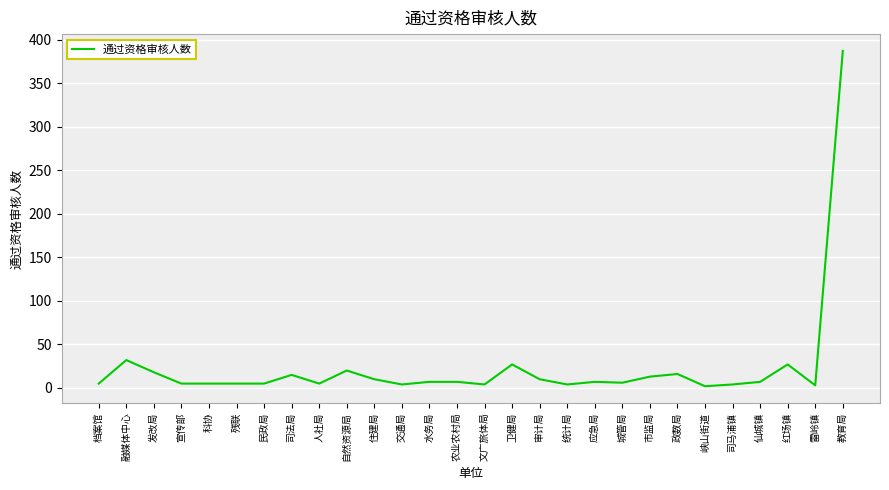

What is the difference between the maximum and minimum values?

385